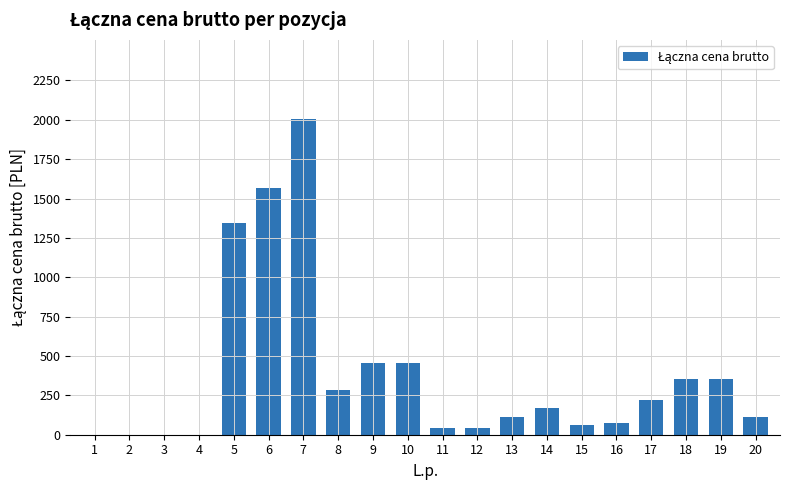

What is the change in value from 1 to 5?

+1345.1